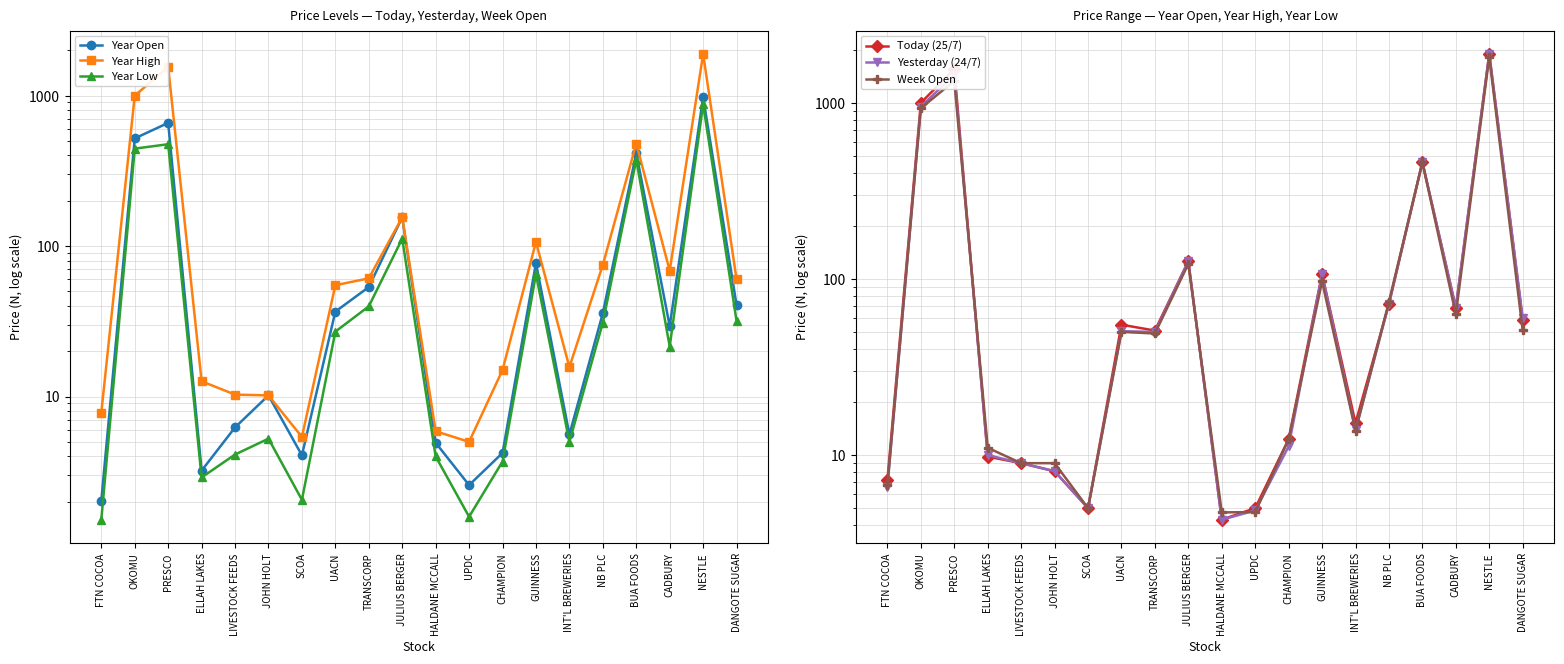

Reading left to right, extract all data points from this chart.

Year Open: FTN COCOA=2.0	OKOMU=519.2	PRESCO=658.2	ELLAH LAKES=3.2	LIVESTOCK FEEDS=6.2	JOHN HOLT=10.2	SCOA=4.1	UACN=36.7	TRANSCORP=53.4	JULIUS BERGER=155.3	HALDANE MCCALL=4.9	UPDC=2.6	CHAMPION=4.2	GUINNESS=77.1	INT'L BREWERIES=5.6	NB PLC=35.8	BUA FOODS=415.0	CADBURY=29.4	NESTLE=975.0	DANGOTE SUGAR=40.5
Year High: FTN COCOA=7.8	OKOMU=998.0	PRESCO=1550.0	ELLAH LAKES=12.6	LIVESTOCK FEEDS=10.3	JOHN HOLT=10.2	SCOA=5.4	UACN=55.0	TRANSCORP=61.0	JULIUS BERGER=155.3	HALDANE MCCALL=5.9	UPDC=5.0	CHAMPION=15.0	GUINNESS=106.5	INT'L BREWERIES=15.7	NB PLC=75.0	BUA FOODS=480.0	CADBURY=68.5	NESTLE=1890.0	DANGOTE SUGAR=60.0
Year Low: FTN COCOA=1.5	OKOMU=444.0	PRESCO=475.0	ELLAH LAKES=2.9	LIVESTOCK FEEDS=4.1	JOHN HOLT=5.2	SCOA=2.1	UACN=27.0	TRANSCORP=39.8	JULIUS BERGER=112.0	HALDANE MCCALL=4.0	UPDC=1.6	CHAMPION=3.7	GUINNESS=65.0	INT'L BREWERIES=5.0	NB PLC=31.0	BUA FOODS=373.5	CADBURY=21.5	NESTLE=875.0	DANGOTE SUGAR=31.8
Today (25/7): FTN COCOA=7.2	OKOMU=998.0	PRESCO=1550.0	ELLAH LAKES=9.8	LIVESTOCK FEEDS=9.0	JOHN HOLT=8.1	SCOA=5.0	UACN=55.0	TRANSCORP=50.9	JULIUS BERGER=126.0	HALDANE MCCALL=4.3	UPDC=5.0	CHAMPION=12.3	GUINNESS=106.5	INT'L BREWERIES=15.2	NB PLC=72.1	BUA FOODS=459.0	CADBURY=68.5	NESTLE=1890.0	DANGOTE SUGAR=58.6
Yesterday (24/7): FTN COCOA=6.6	OKOMU=950.0	PRESCO=1439.5	ELLAH LAKES=10.0	LIVESTOCK FEEDS=9.0	JOHN HOLT=8.1	SCOA=5.0	UACN=50.5	TRANSCORP=50.0	JULIUS BERGER=126.0	HALDANE MCCALL=4.3	UPDC=4.8	CHAMPION=11.2	GUINNESS=106.5	INT'L BREWERIES=13.8	NB PLC=72.2	BUA FOODS=459.0	CADBURY=68.5	NESTLE=1890.0	DANGOTE SUGAR=59.7
Week Open: FTN COCOA=6.8	OKOMU=930.0	PRESCO=1330.0	ELLAH LAKES=11.0	LIVESTOCK FEEDS=9.0	JOHN HOLT=9.0	SCOA=5.0	UACN=50.0	TRANSCORP=49.0	JULIUS BERGER=121.7	HALDANE MCCALL=4.7	UPDC=4.8	CHAMPION=12.3	GUINNESS=96.8	INT'L BREWERIES=13.8	NB PLC=74.0	BUA FOODS=459.0	CADBURY=63.0	NESTLE=1815.0	DANGOTE SUGAR=51.0